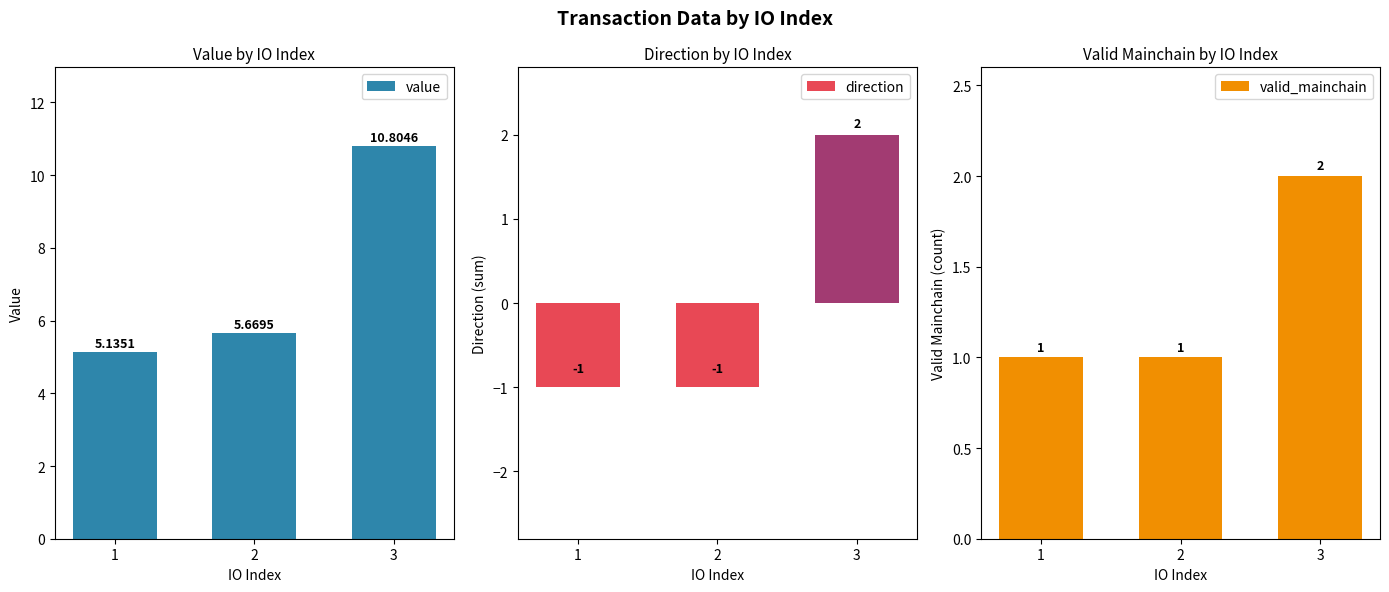

Is the value of value at 1 greater than the value of direction at 1?

Yes